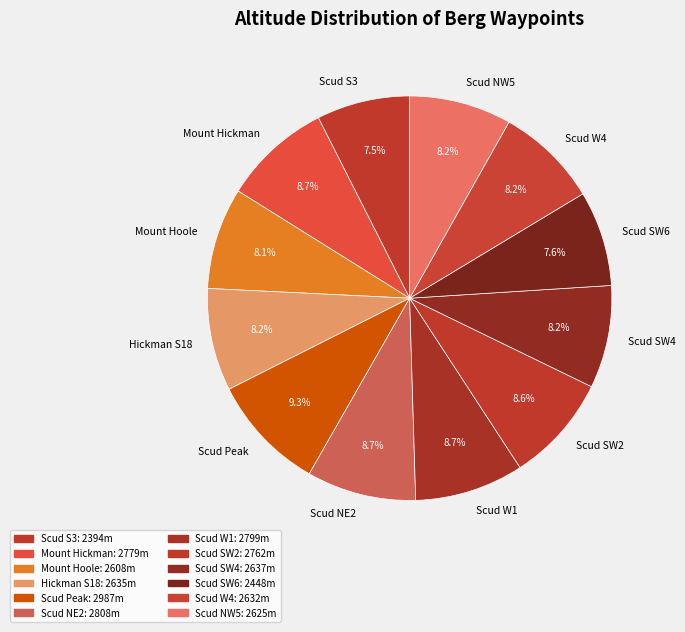

To the nearest percent, what is the combined percentage of Scud Peak and Scud W1?

18%